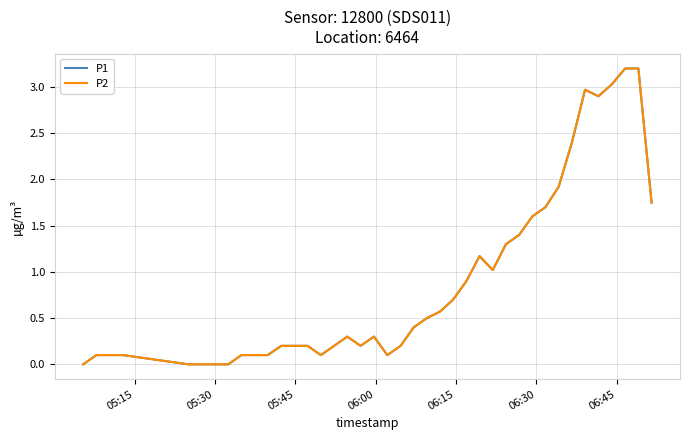

Does the chart have visible grid lines?

Yes